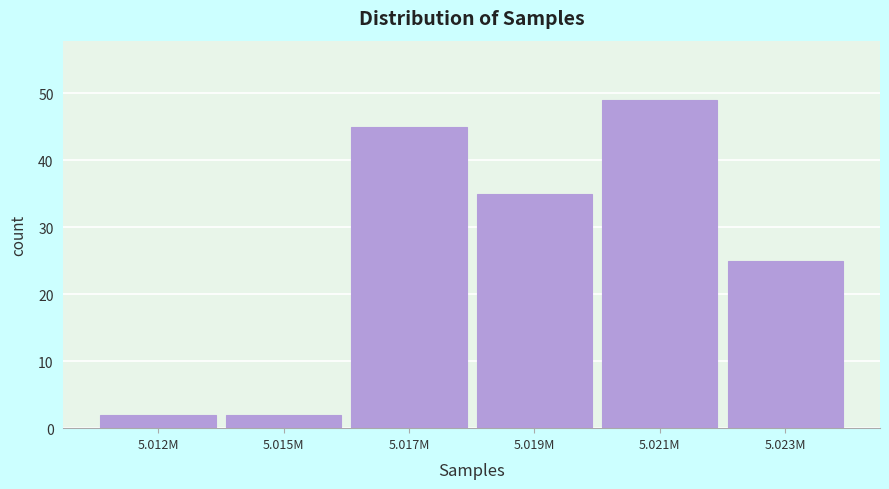

Reading left to right, list all the values displayed in this chart.

2	2	45	35	49	25